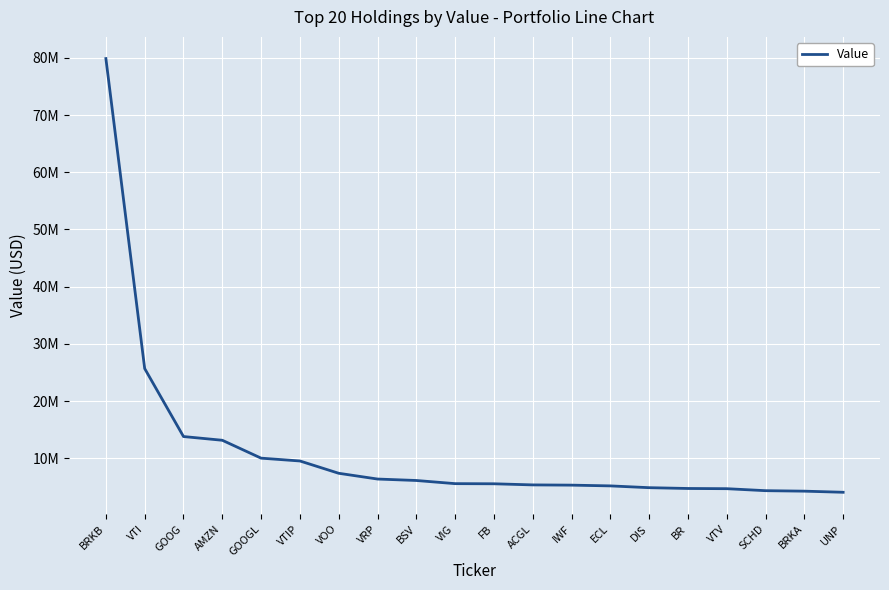

Is this an area chart (filled region under the line)?

No